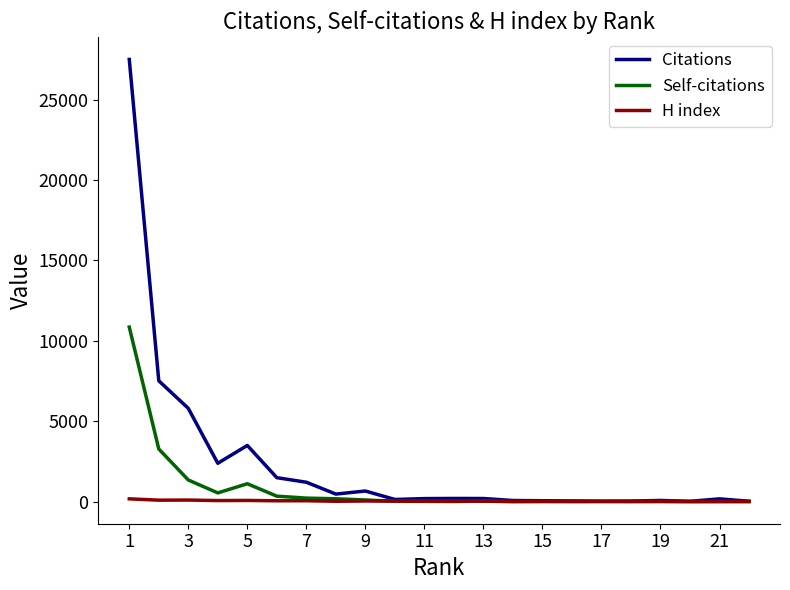

What is the maximum value shown in the chart?

27505